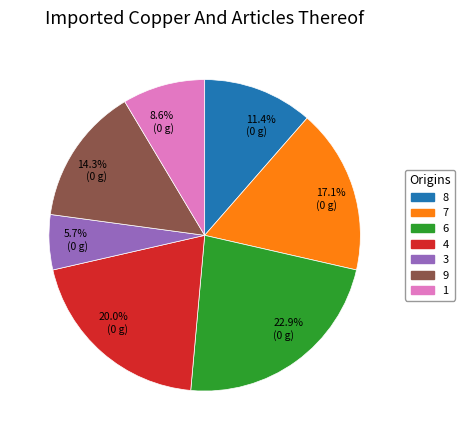

To the nearest percent, what is the difference between the largest and smallest slice percentages?

17%